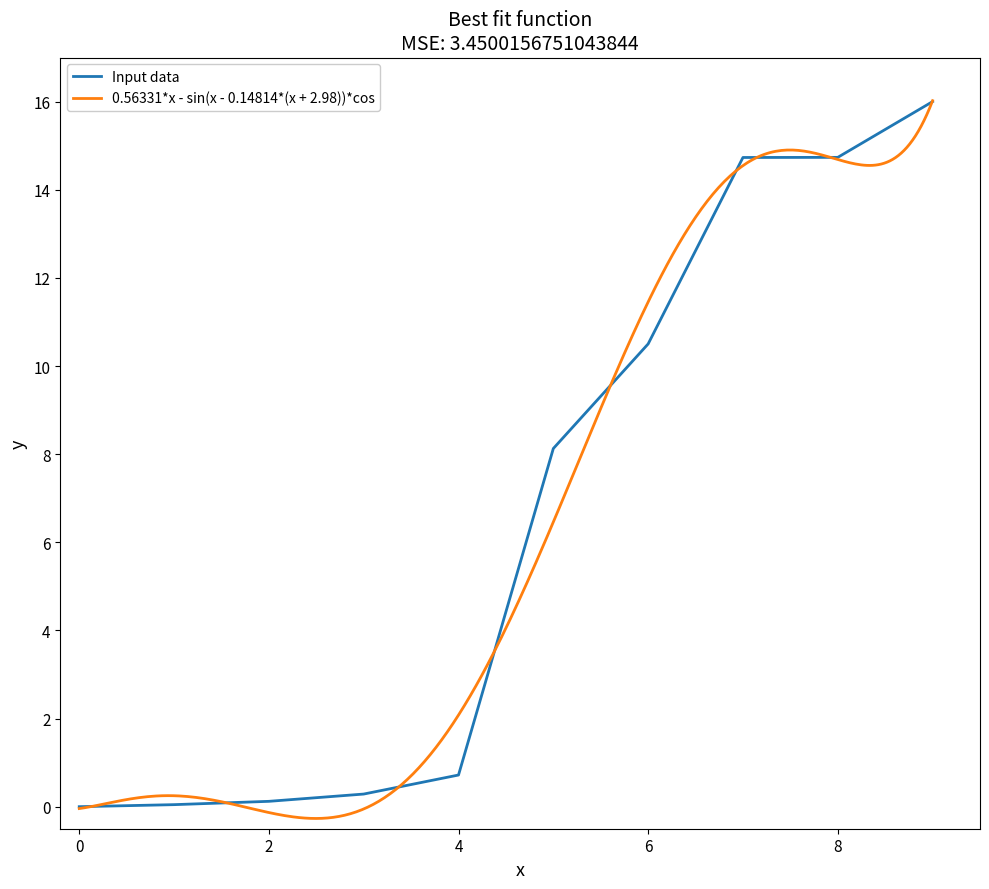

What is the highest value of the Input data series?

16.0